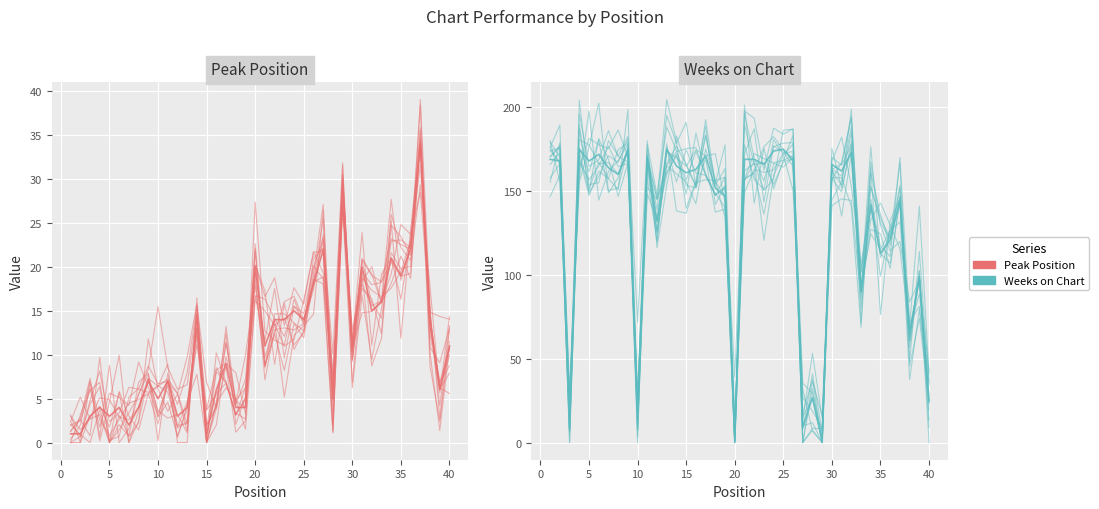

True or false: Weeks on Chart (actual) has a value of 45.3 at 31.

False